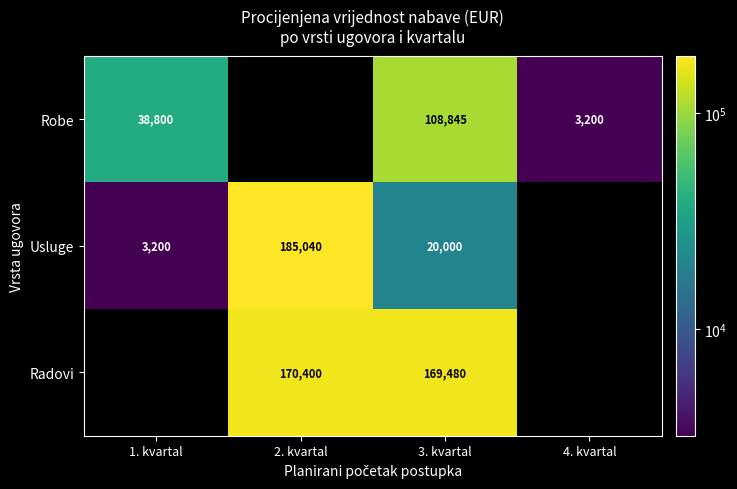

The Usluge series shows 20000 at 3. kvartal. True or false?

True